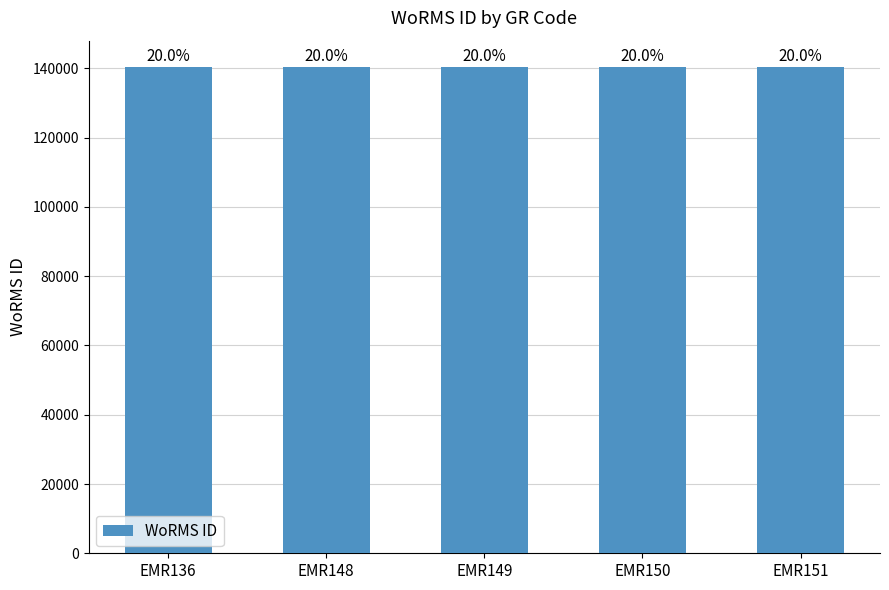

Rank the categories by value from highest to lowest.

EMR150, EMR149, EMR148, EMR151, EMR136